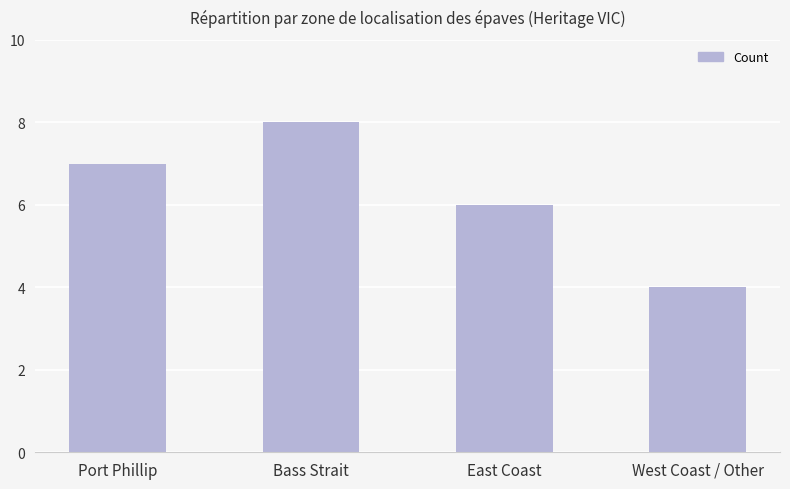

Rank the categories by value from highest to lowest.

Bass Strait, Port Phillip, East Coast, West Coast / Other